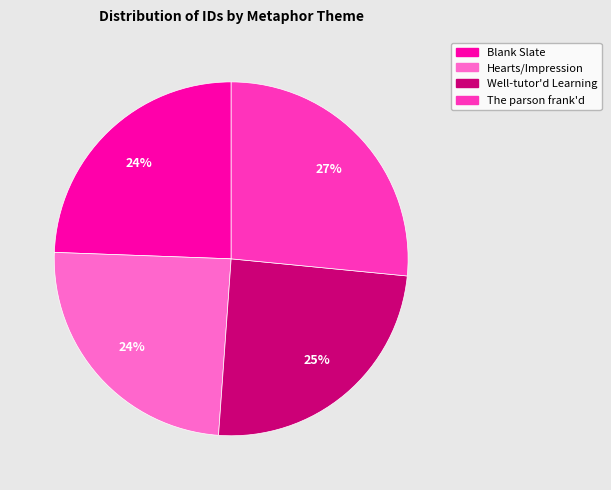

What is the ratio of the value at Hearts/Impression to the value at Blank Slate?

1.0